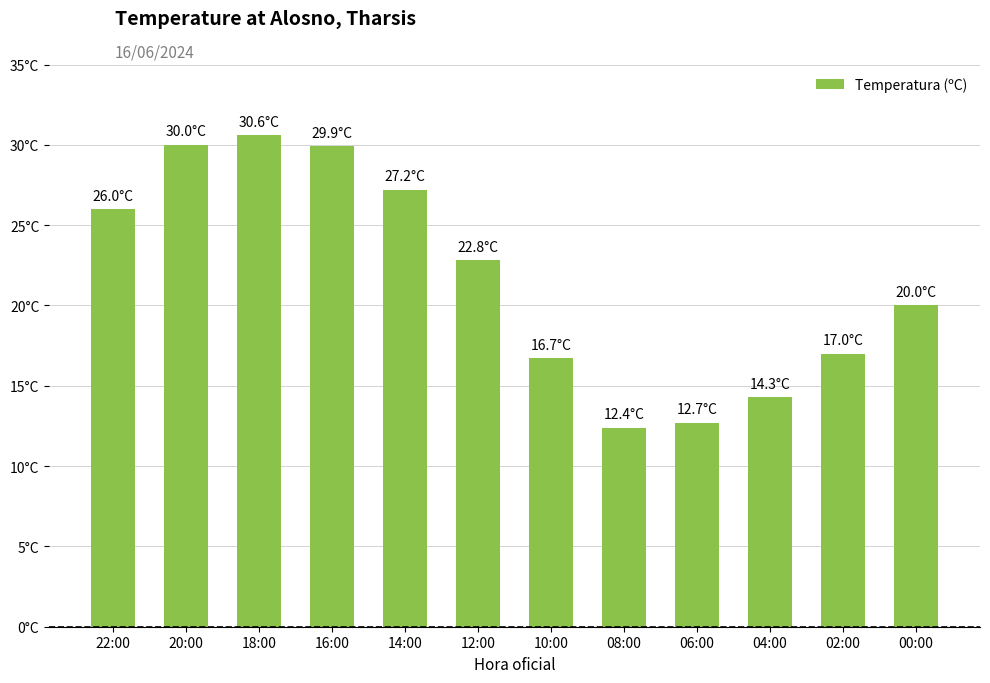

What is the value of the 7th bar from the left?

16.7